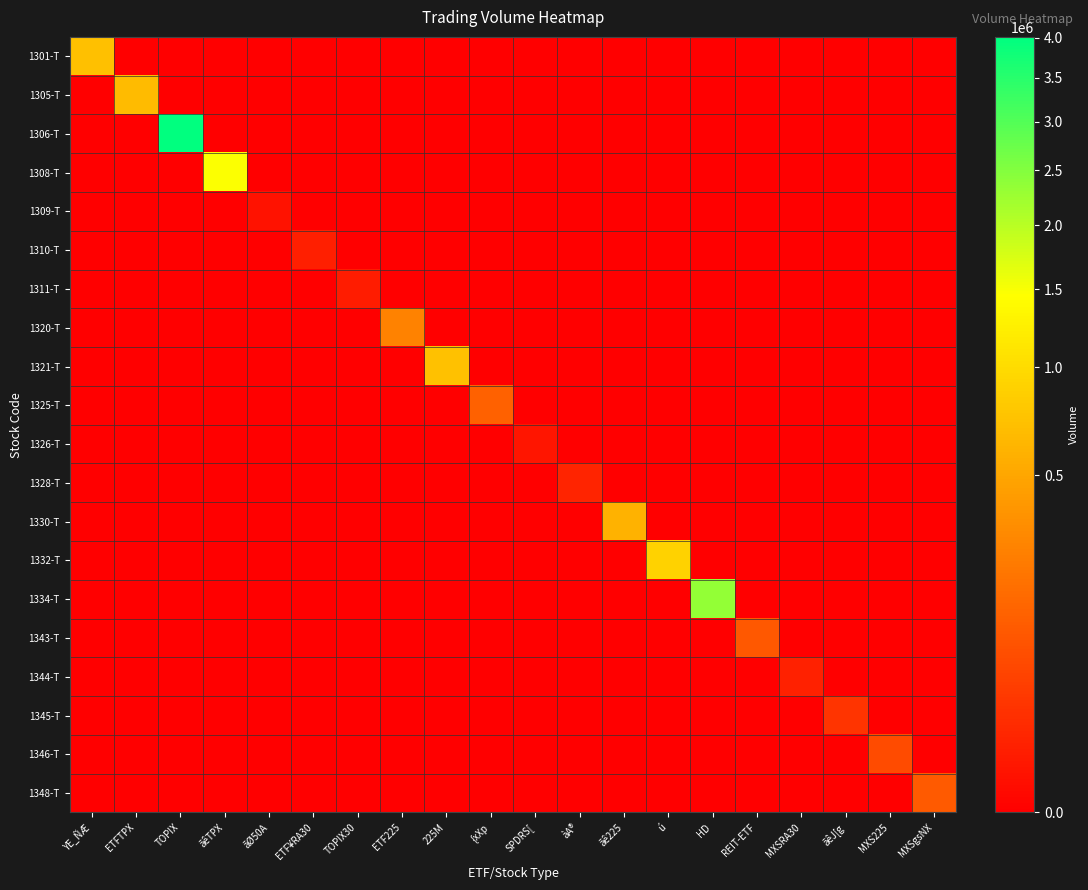

At which category is the sum across all series the highest?

TOPIX